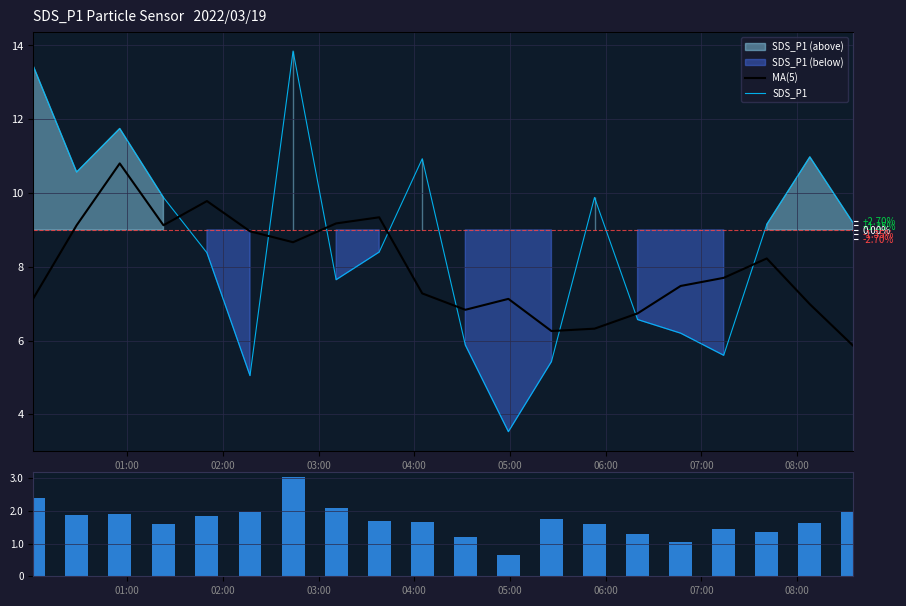

What is the minimum value for SDS_P1?

3.5